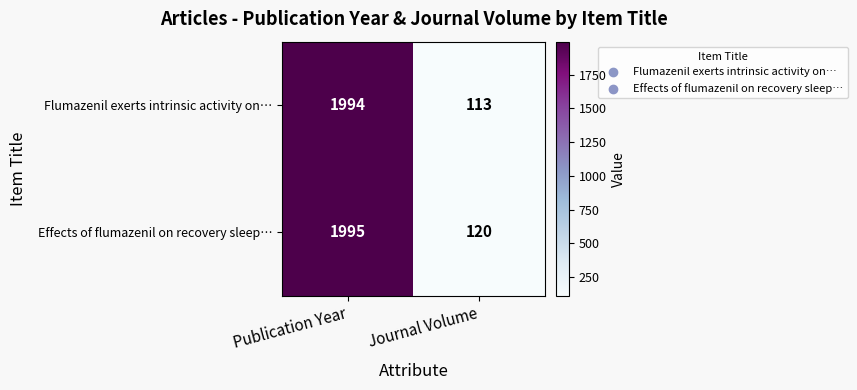

Which category has the highest value in the Effects of flumazenil on recovery sleep… series?

Publication Year